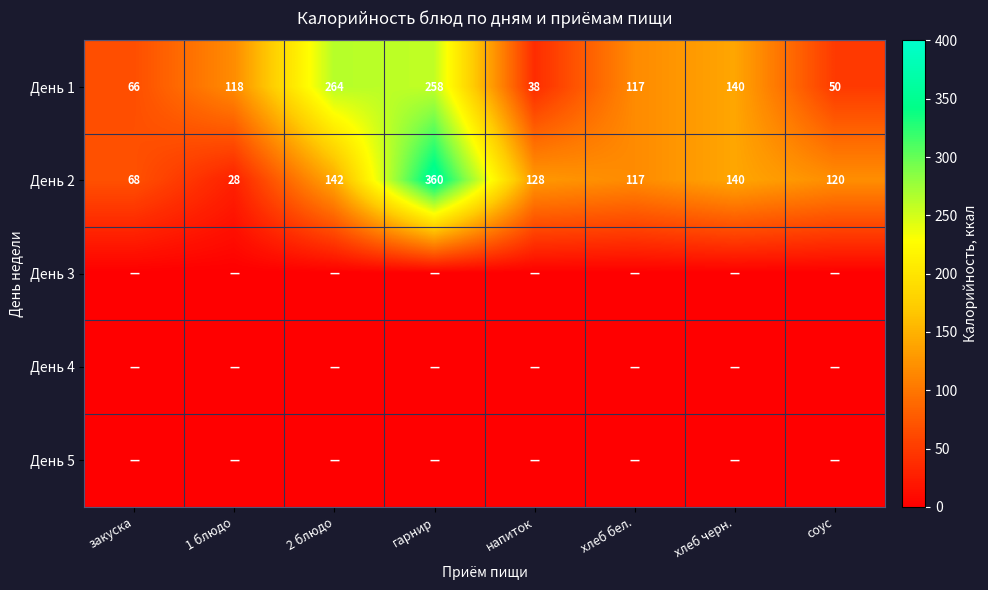

What is the difference between the maximum and minimum values in the День 2 series?

332